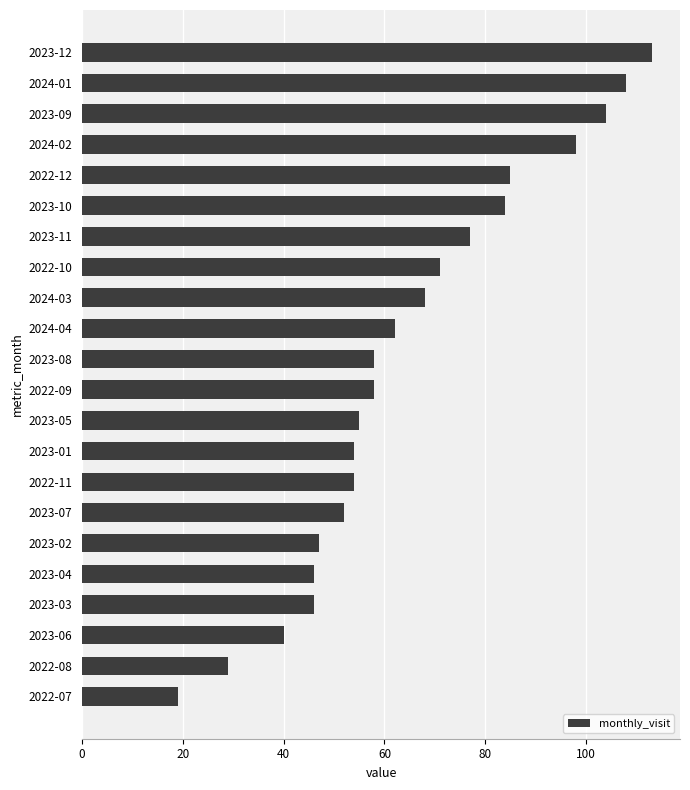

The value at 2022-09 is 58. True or false?

True